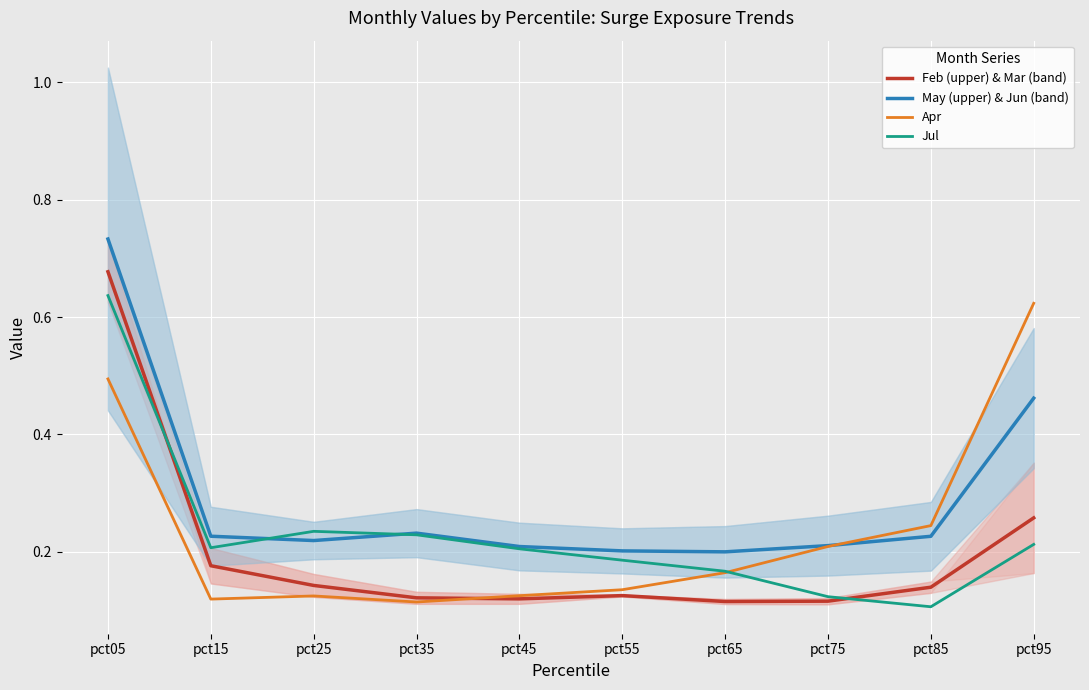

Reading left to right, extract all data points from this chart.

Feb (upper) & Mar (band): 0.7	0.2	0.1	0.1	0.1	0.1	0.1	0.1	0.1	0.3
May (upper) & Jun (band): 0.7	0.2	0.2	0.2	0.2	0.2	0.2	0.2	0.2	0.5
Apr: 0.5	0.1	0.1	0.1	0.1	0.1	0.2	0.2	0.2	0.6
Jul: 0.6	0.2	0.2	0.2	0.2	0.2	0.2	0.1	0.1	0.2